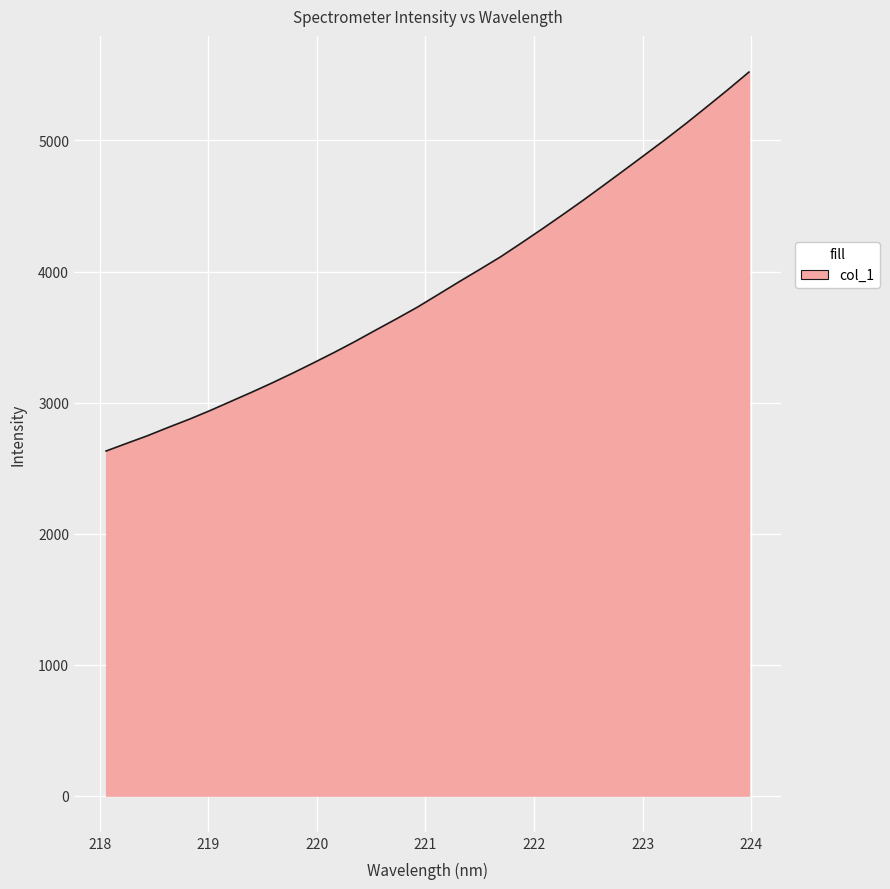

True or false: the data has more than 0 interior local peaks.

False